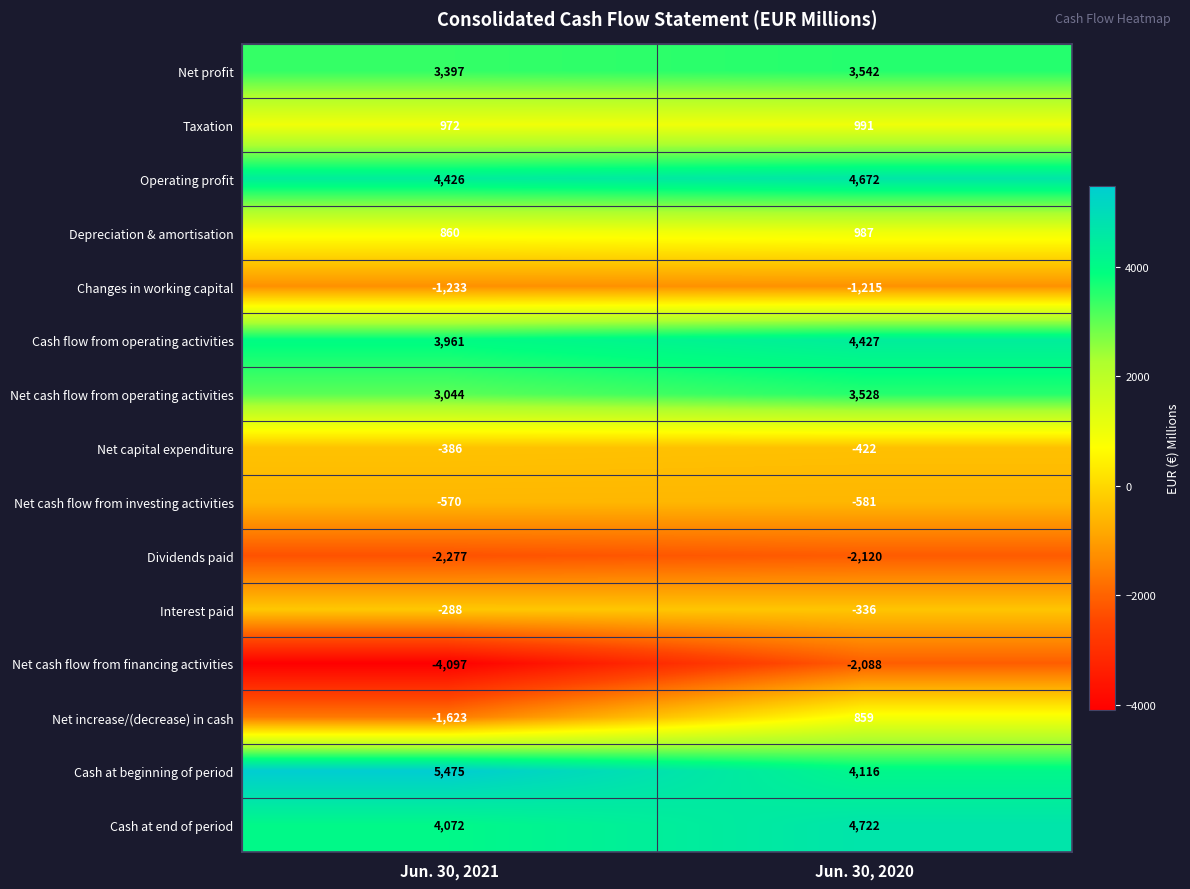

What is the maximum value shown in the chart?

5475